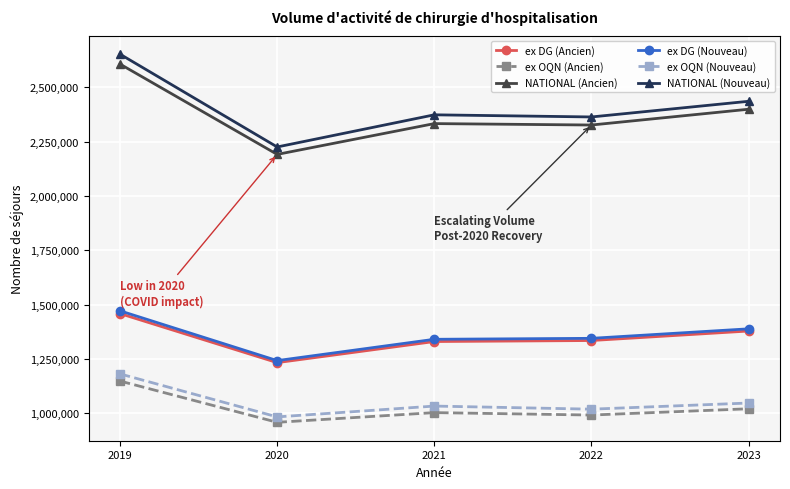

Which series has the largest range (max minus min)?

NATIONAL (Nouveau)